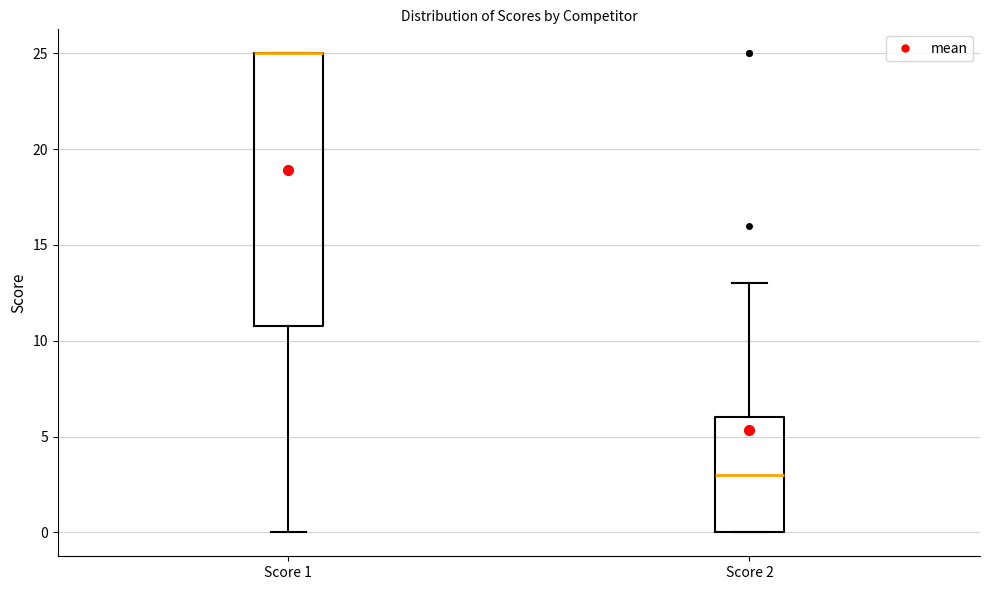

Reading left to right, transcribe this box plot: for each box, give where its median line is, the range the box spans, and where its two whiskers end, as read against the y-axis. The values are not printed on the chart, so give them approximately, as read against the axis.

Score 1: median 25 (drawn on the box's upper edge), box 11 to 25, whiskers 0 to 25
Score 2: median 3, box 0 to 6, whiskers 0 to 13